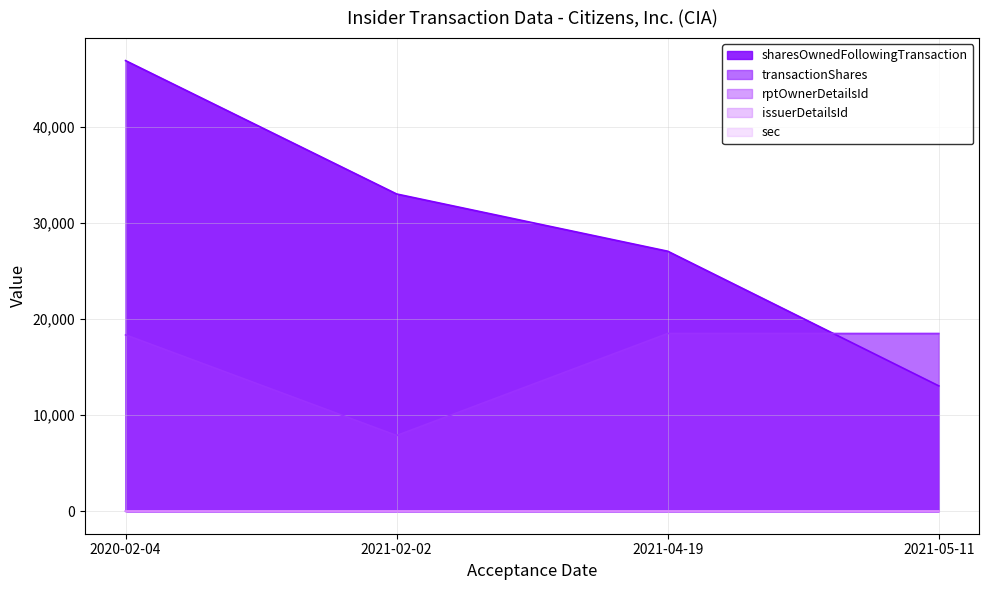

Where is issuerDetailsId nearest to the value 2?

2021-05-11